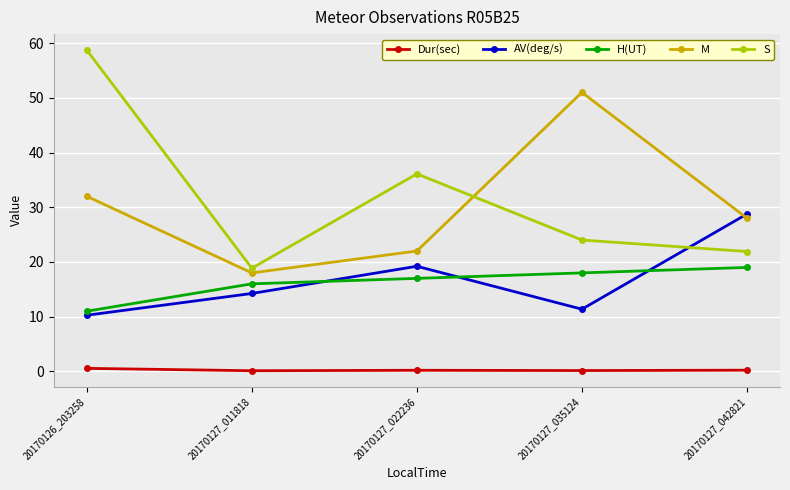

The S series shows 58.7 at 20170126_203258. True or false?

True